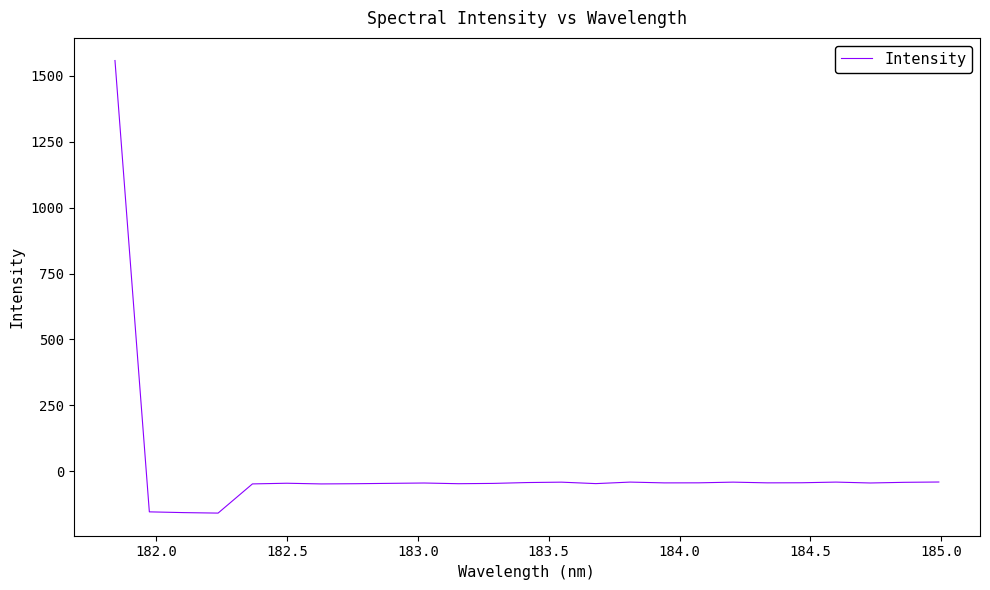

What is the smallest value displayed?

-158.9